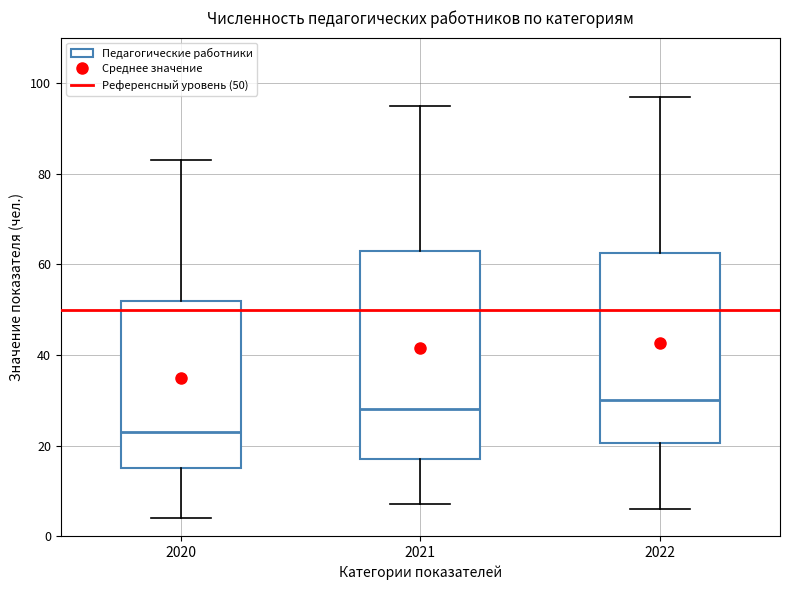

Where does the median line of the box at x = 2021 sit on the y-axis? The values are not printed on the chart, so give them approximately, as read against the axis.

28